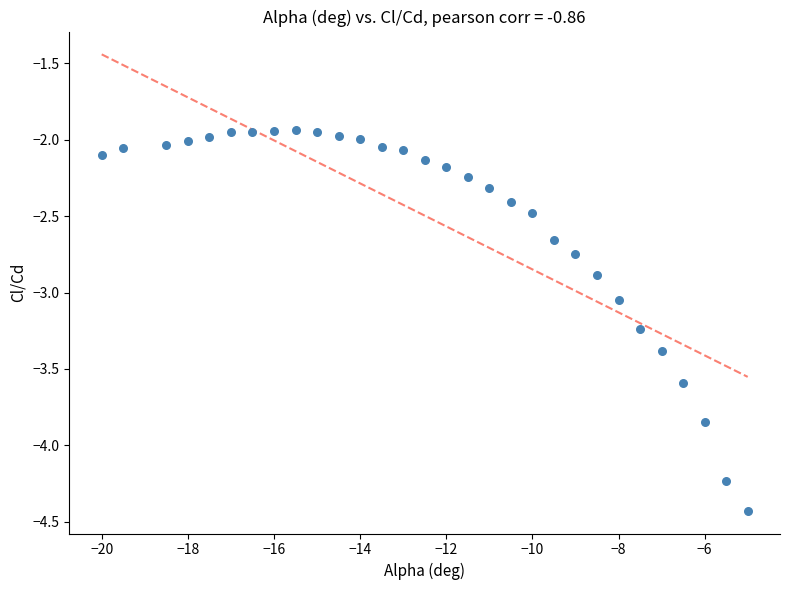

What is the range of X values (max minus min)?

15.0